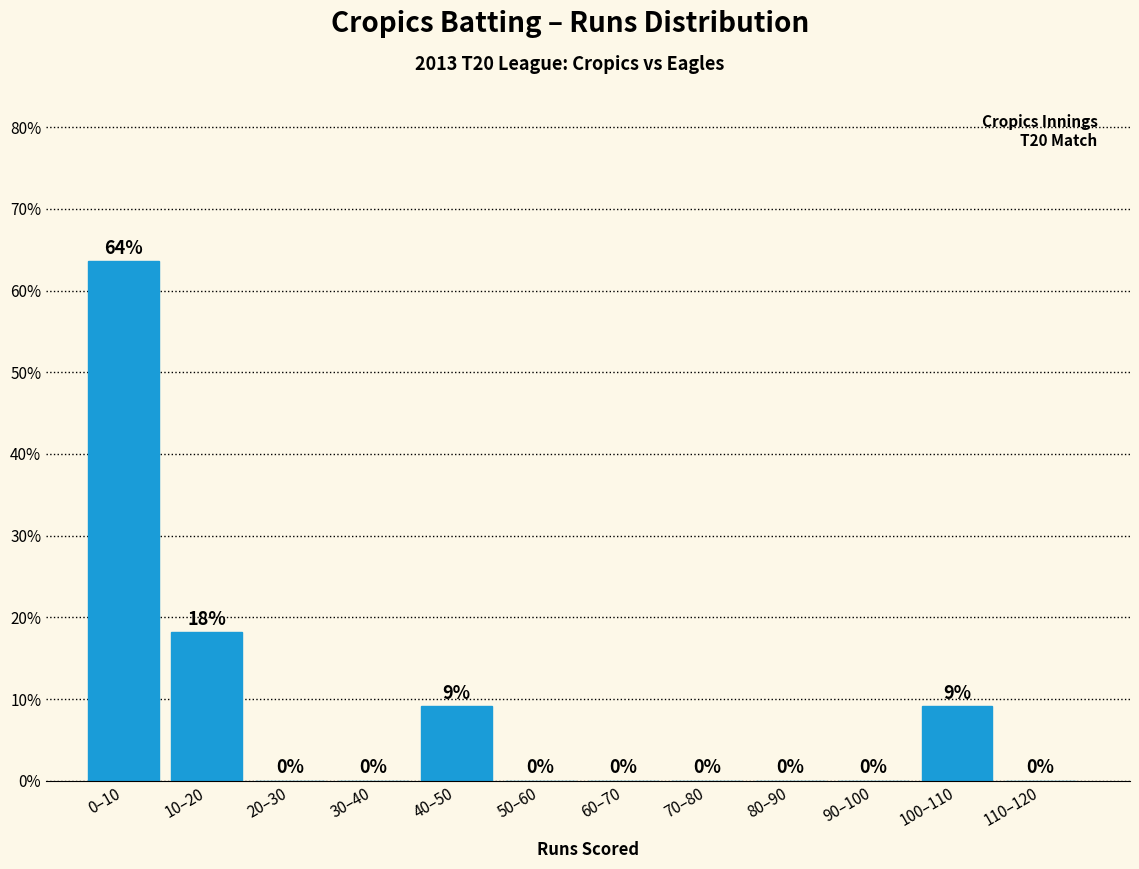

Where is the data nearest to the value 31?

10–20